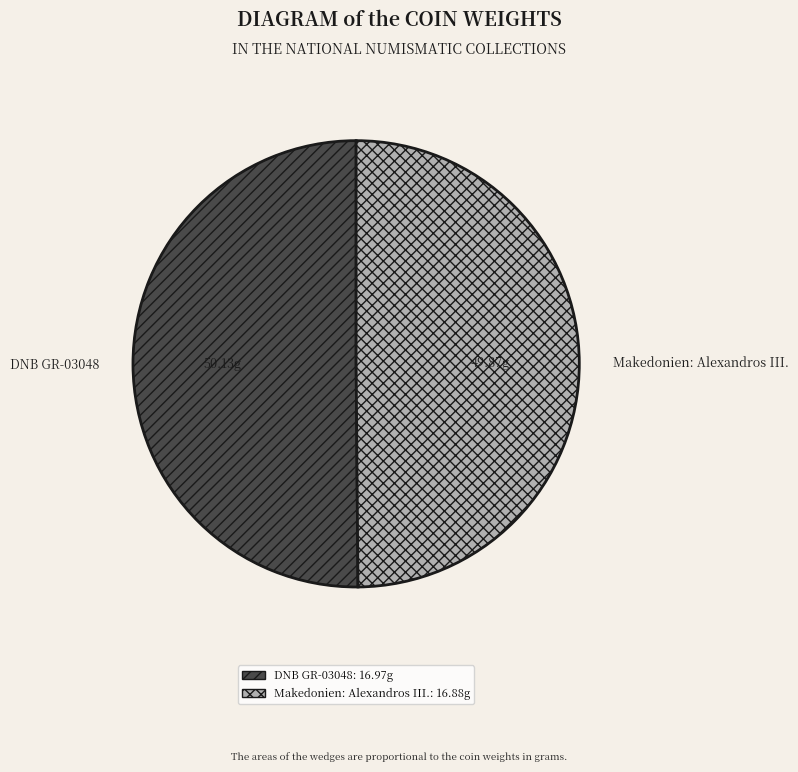

Which slice is the largest?

DNB GR-03048